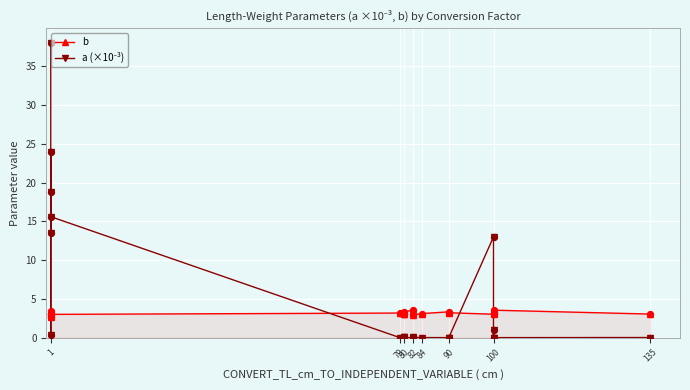

At how many categories does at least one series exceed 30?

1